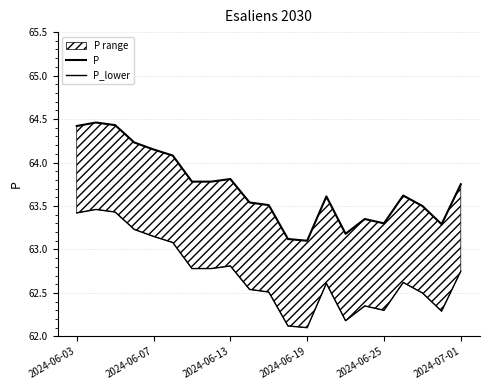

Does the chart have visible grid lines?

Yes